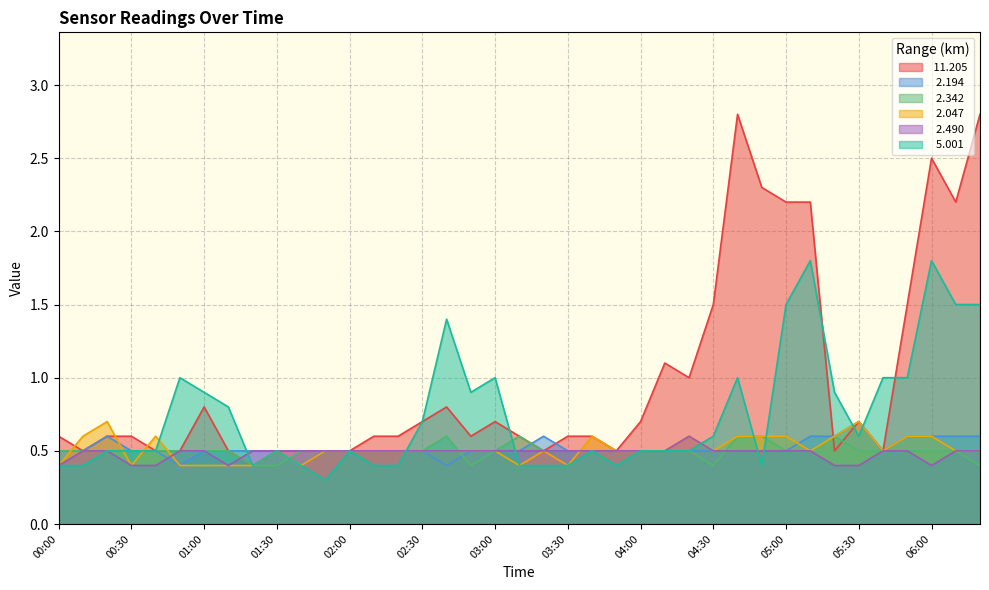

True or false:   2.490 has a value of 0.5 at 02:30.

True